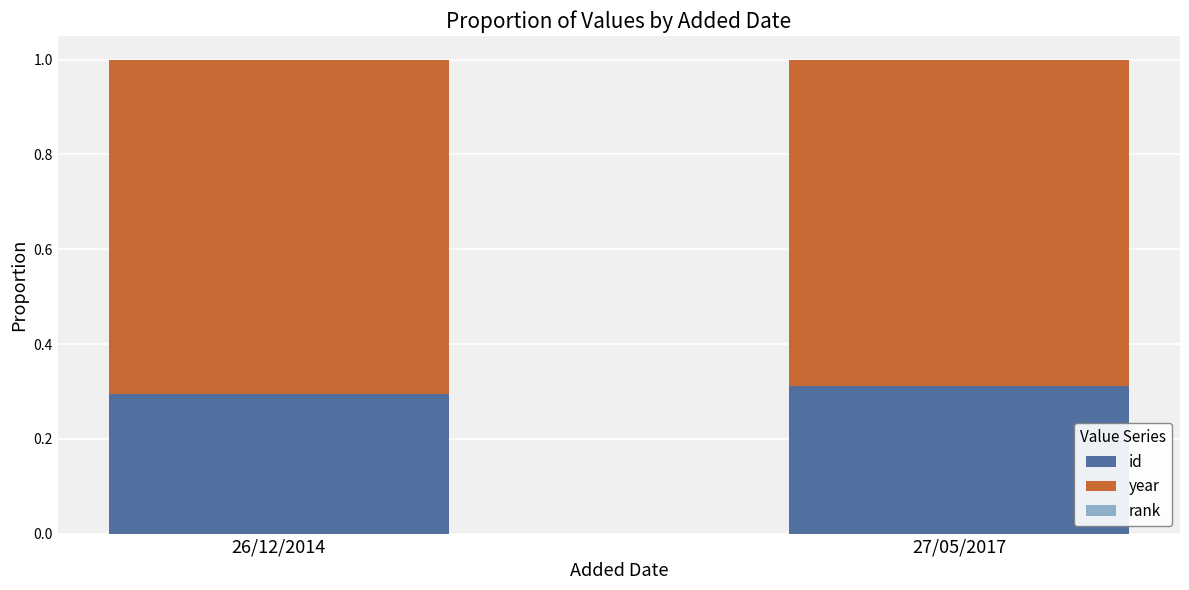

The id series shows 0.1 at 27/05/2017. True or false?

False